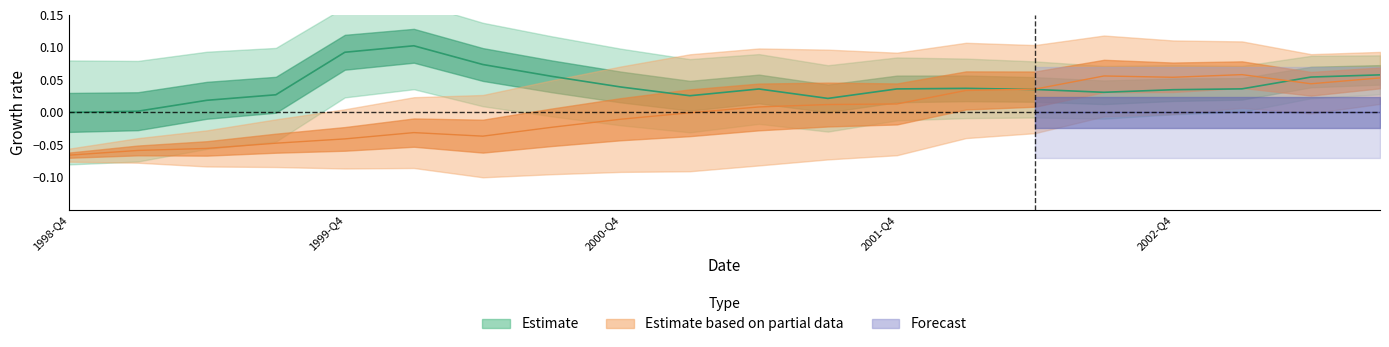

Does the chart display data point markers on the line(s)?

No